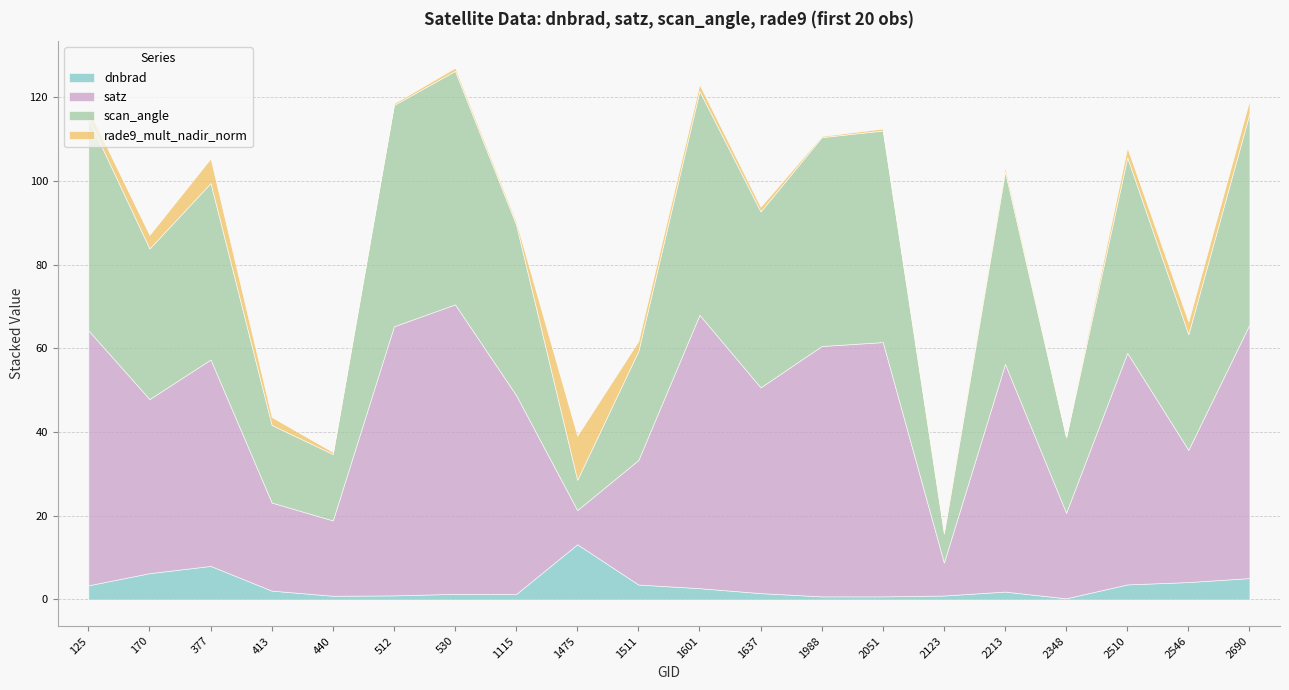

True or false: scan_angle has a value of 88.3 at 1988.

False